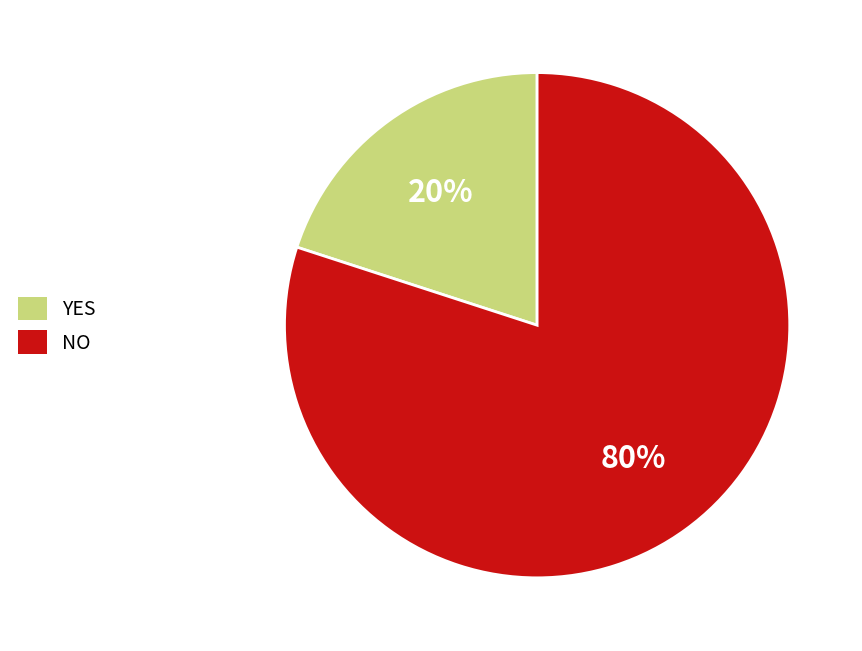

To the nearest percent, what is the combined percentage of YES and NO?

100%